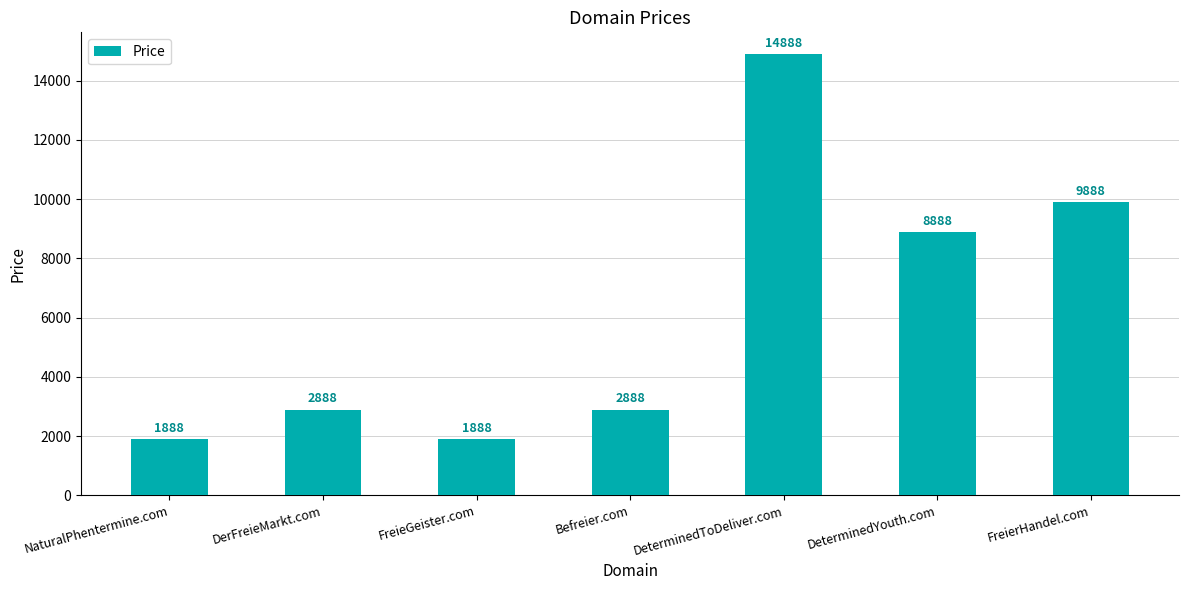

What position from the right is NaturalPhentermine.com?

7